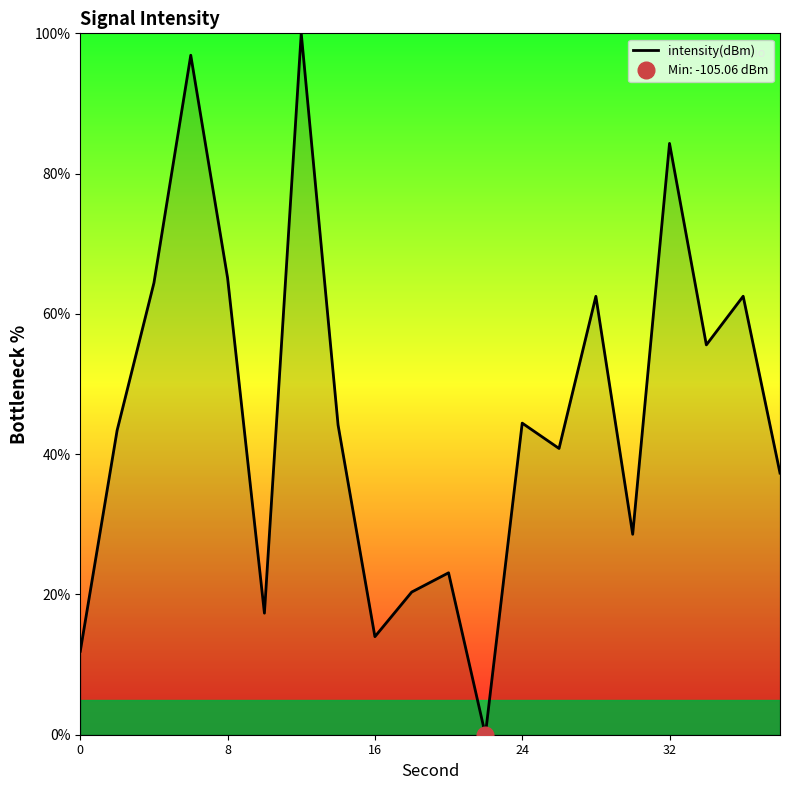

What is the difference between the maximum and second lowest values?

88.1